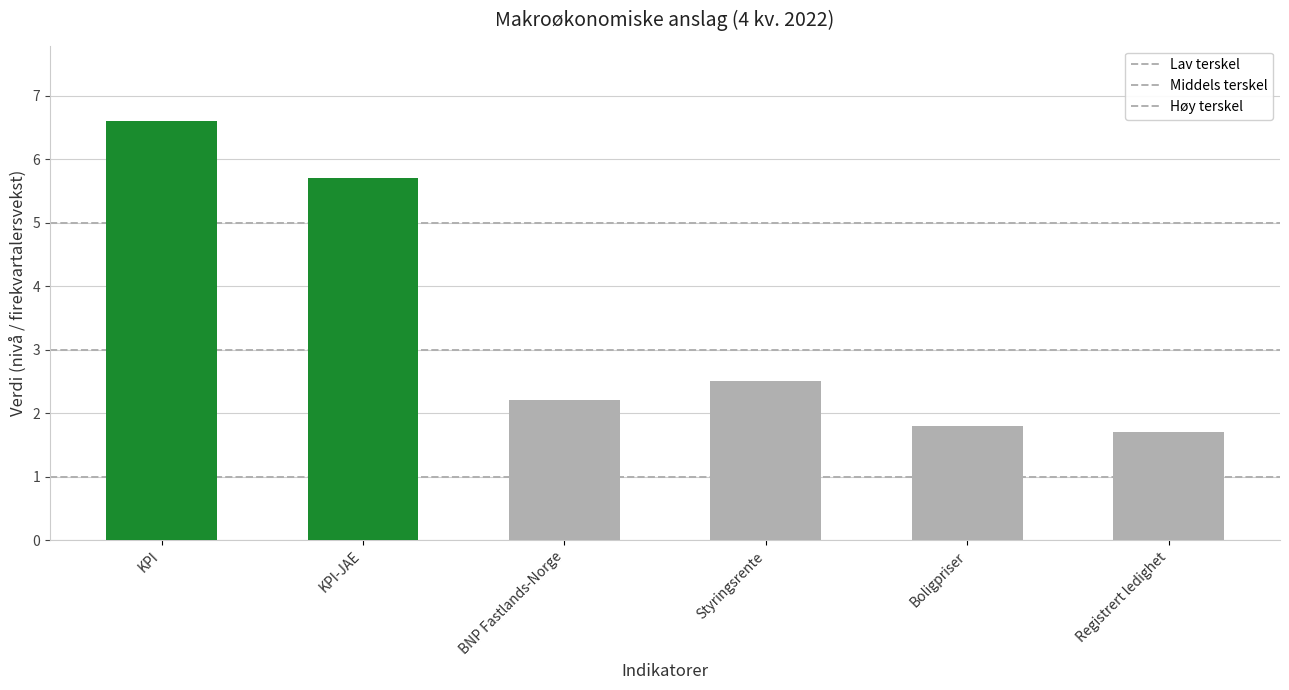

At which label is Lav terskel closest to 1?

KPI